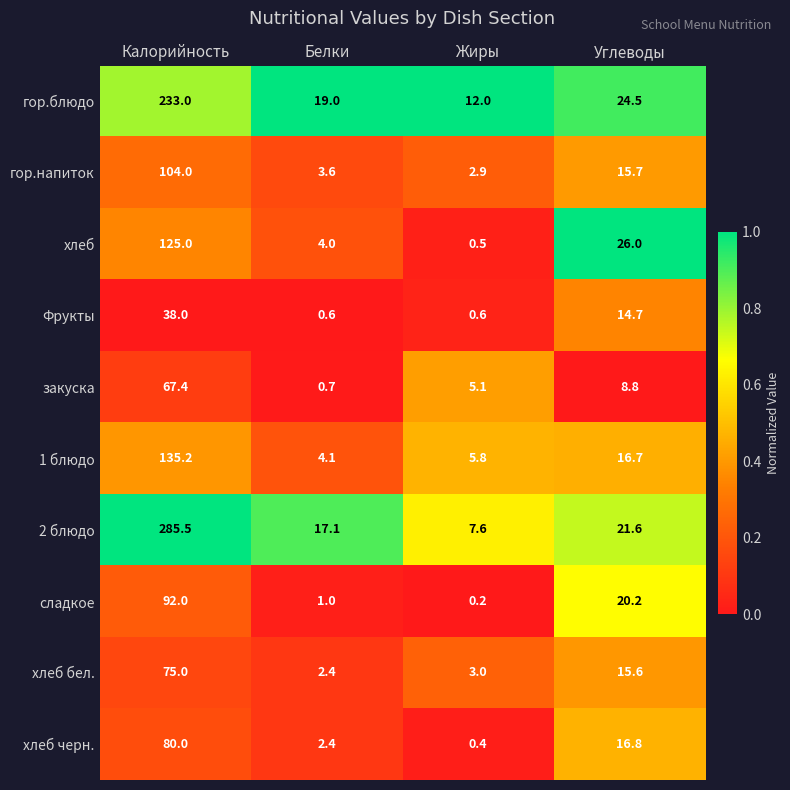

Which series has the largest total across all categories?

2 блюдо